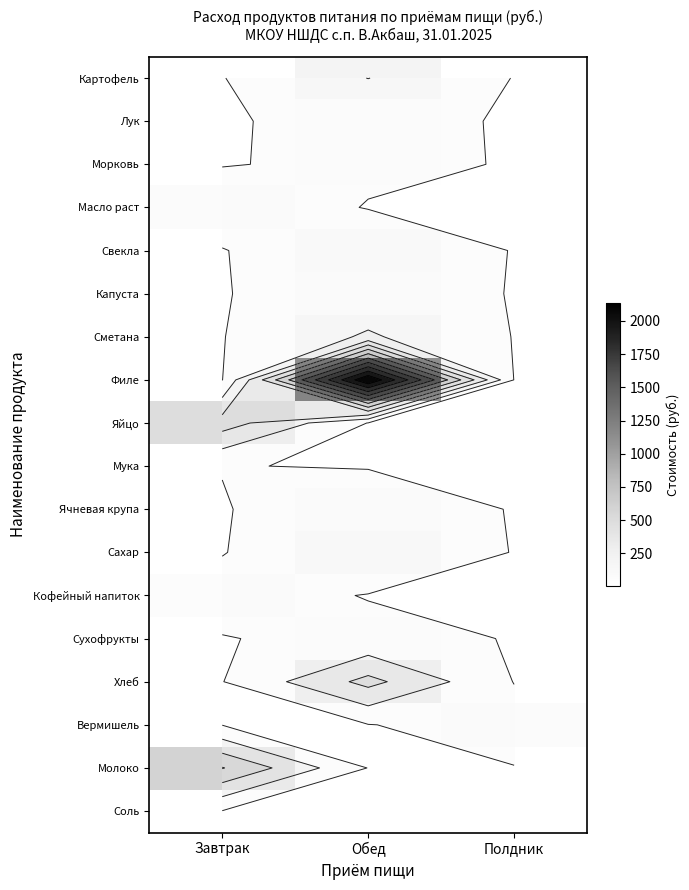

Which label corresponds to the smallest value in the chart?

Полдник